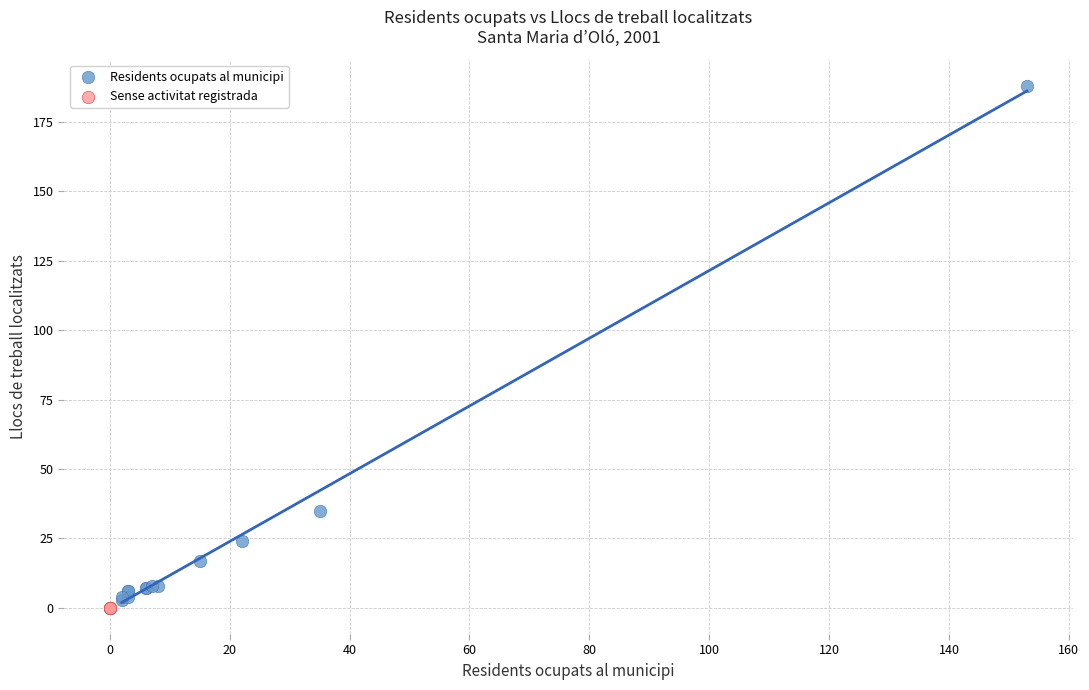

Which series contains the highest Y value?

Residents ocupats al municipi